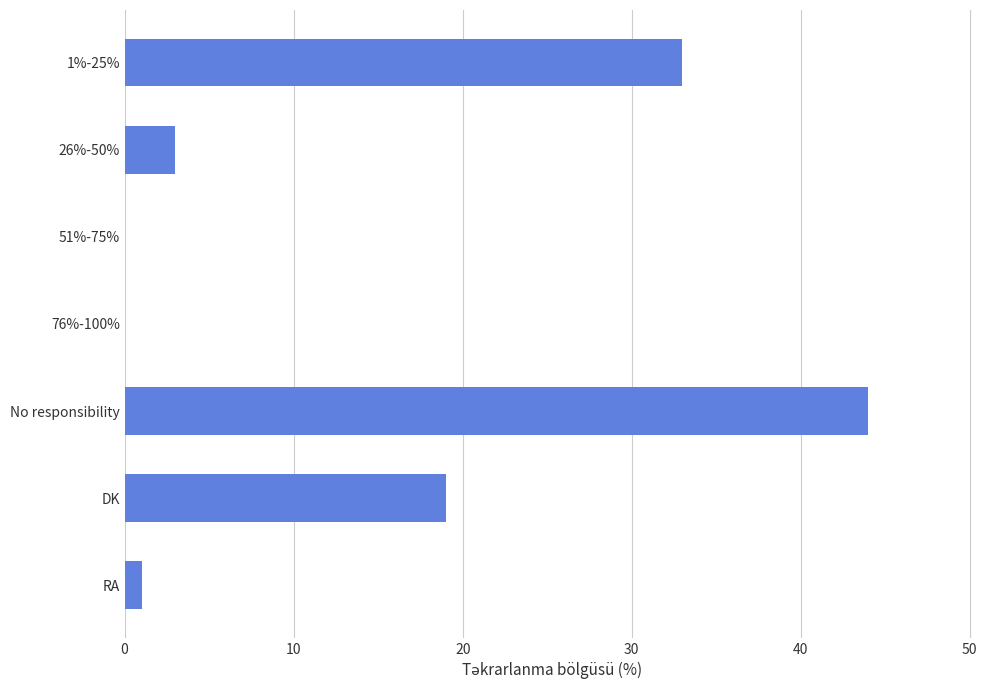

What is the greatest value displayed?

44